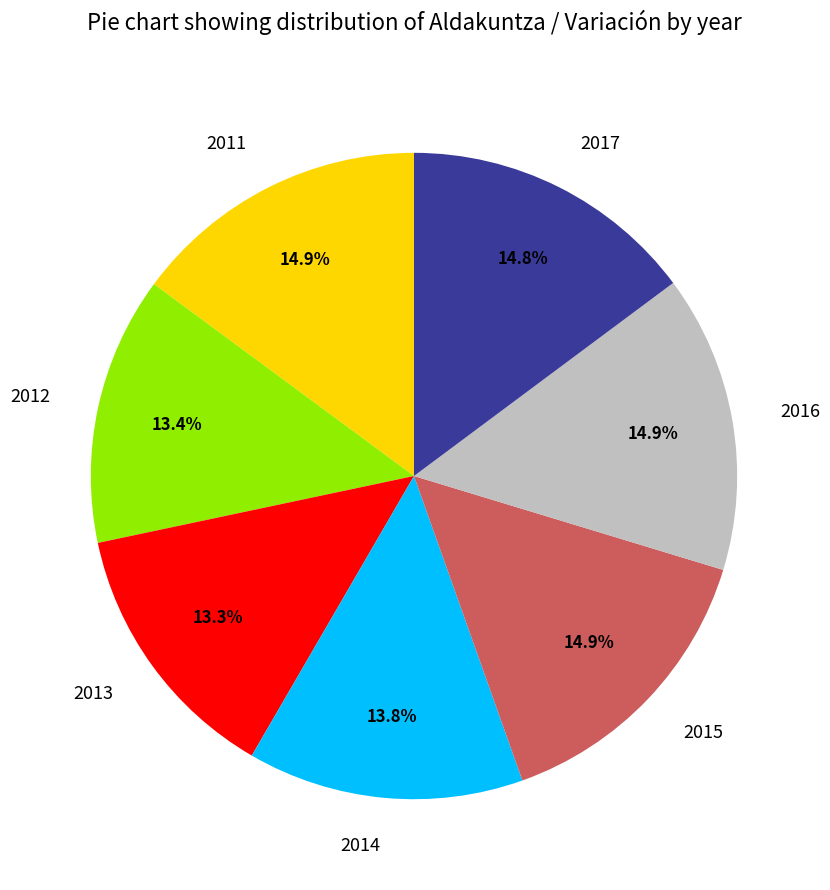

How many slices are in this pie chart?

7